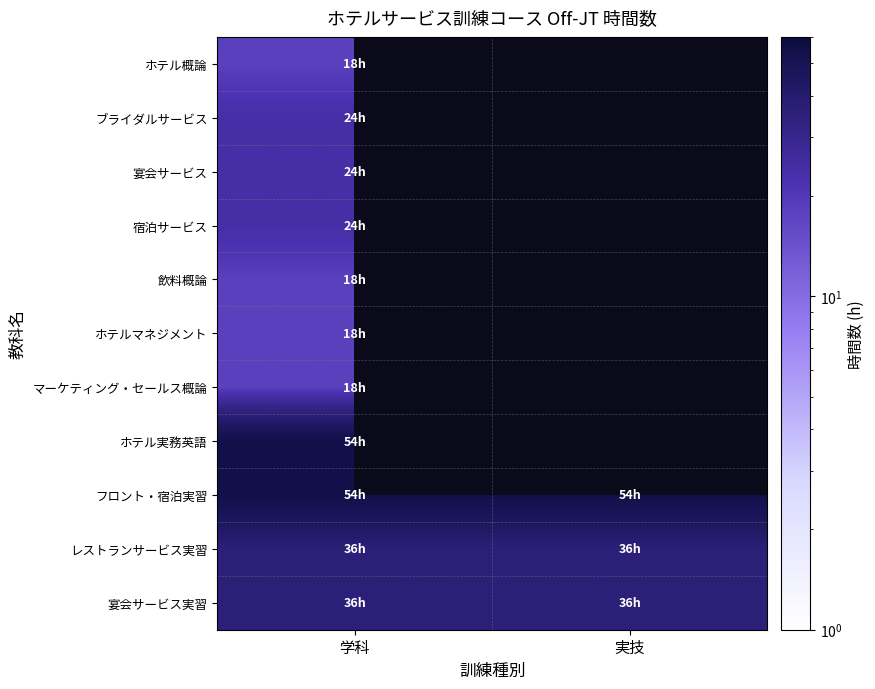

Rank the series by their maximum value, from lowest to highest.

ホテル概論, 飲料概論, ホテルマネジメント, マーケティング・セールス概論, ブライダルサービス, 宴会サービス, 宿泊サービス, レストランサービス実習, 宴会サービス実習, ホテル実務英語, フロント・宿泊実習